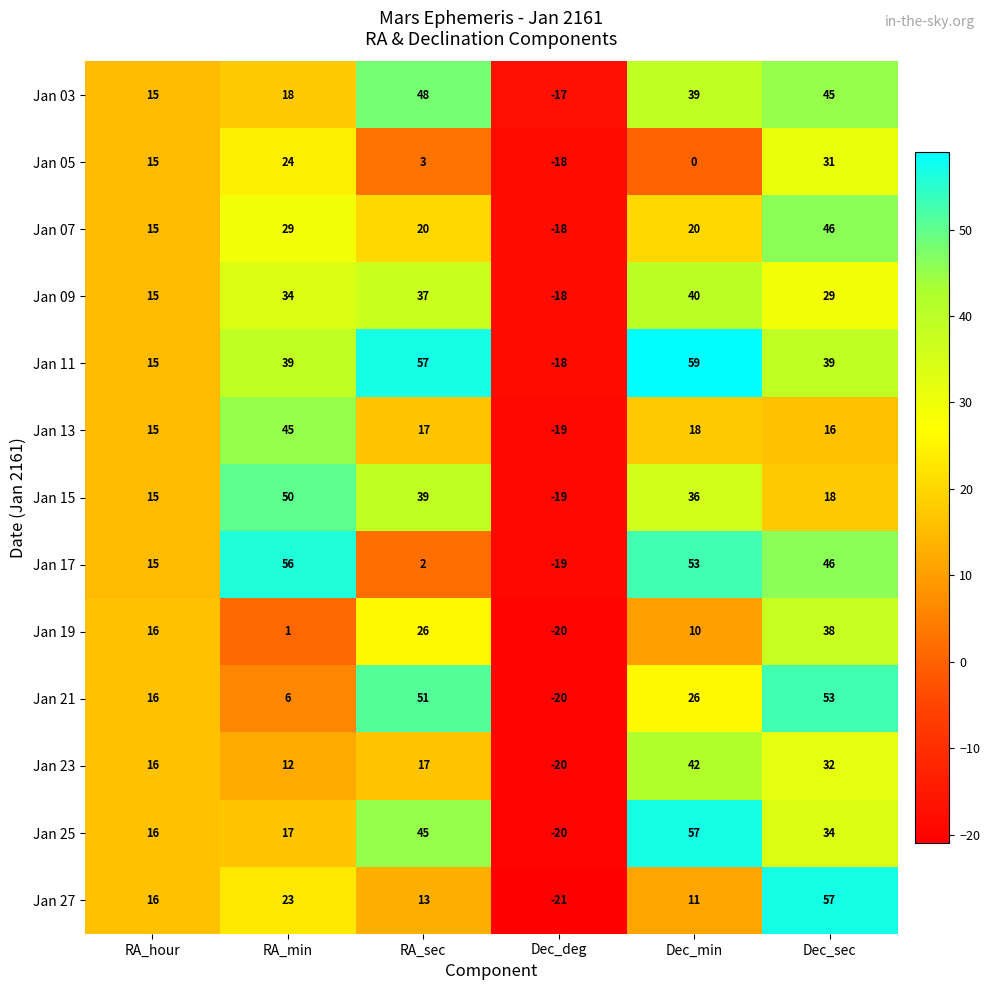

What is the total value across all series at Dec_min?

411